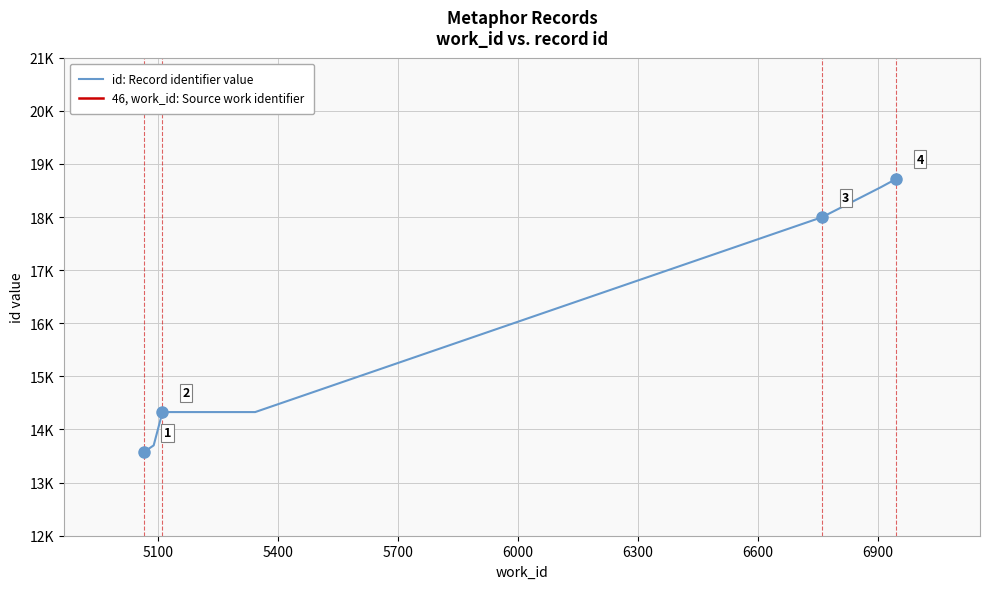

Is this an area chart (filled region under the line)?

No